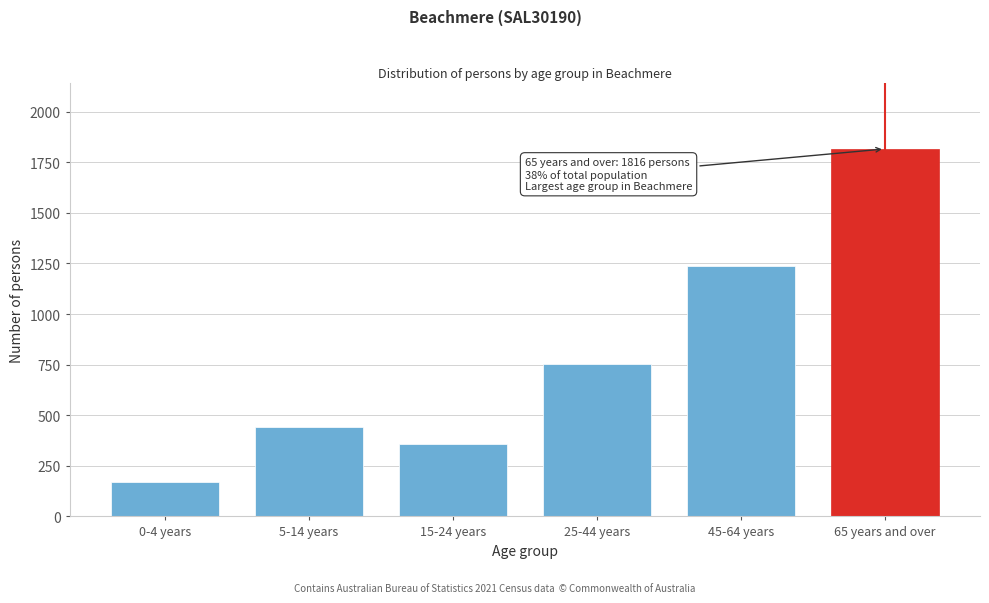

Reading left to right, what are all the values shown in this chart?

0-4 years=172	5-14 years=440	15-24 years=357	25-44 years=753	45-64 years=1239	65 years and over=1816